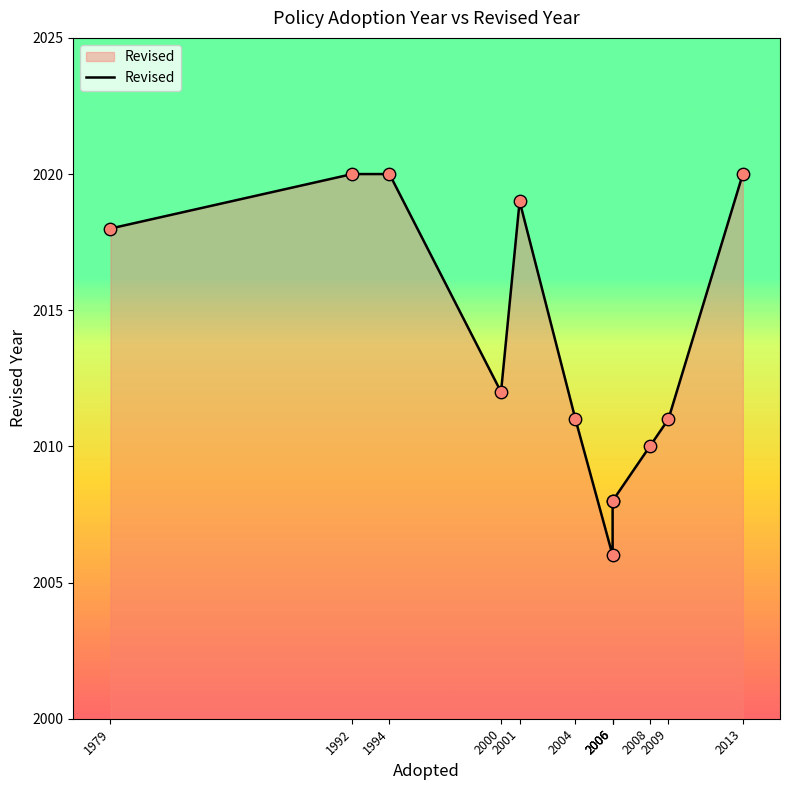

Between 1979 and 2013, which is larger?

2013